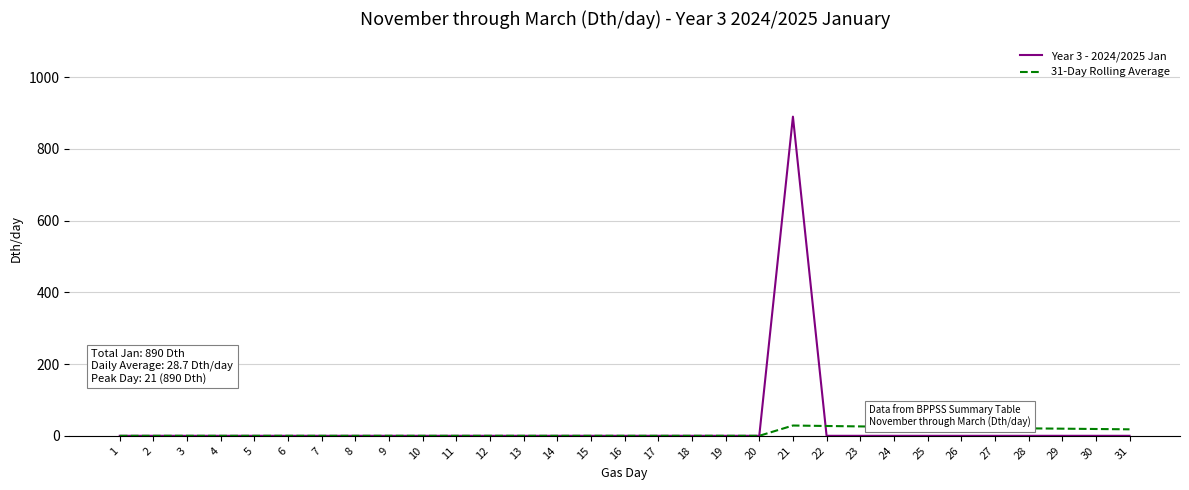

The value of 31-Day Rolling Average at 7 is 0.0. True or false?

True